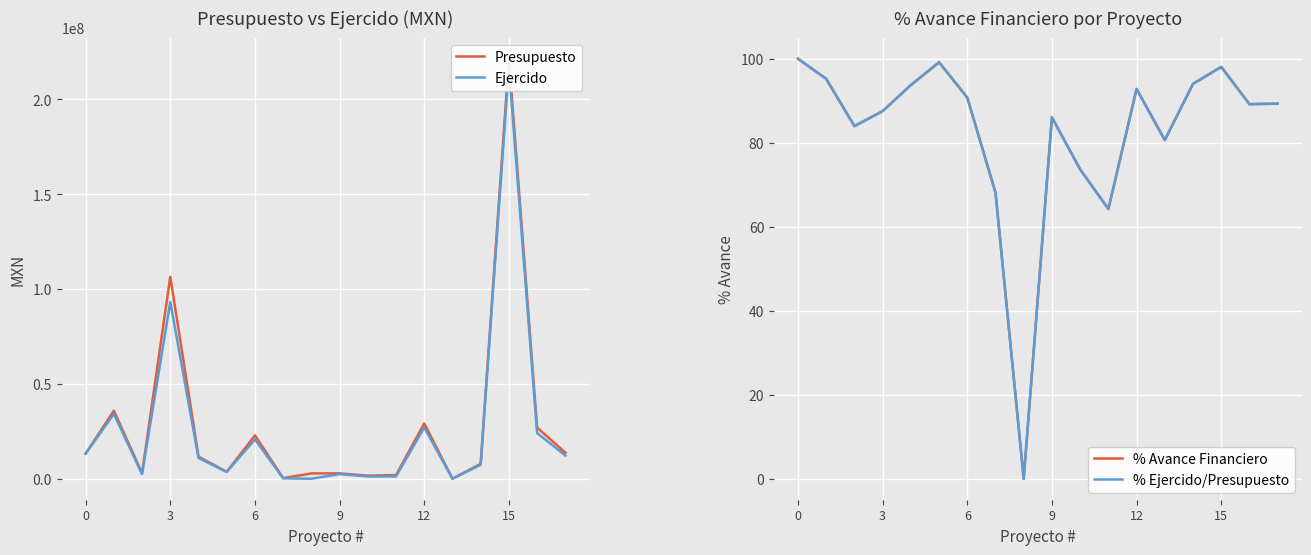

In % Avance Financiero, how many points are higher than both neighbors (excluding endpoints)?

4